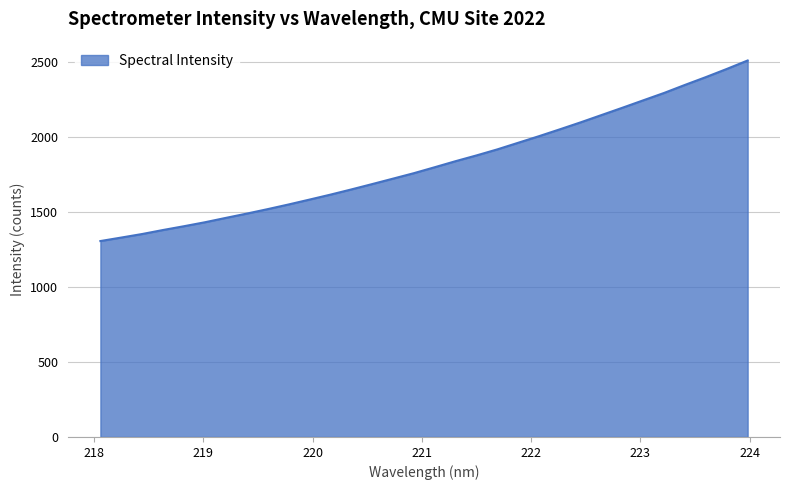

What is the average value?

1822.5